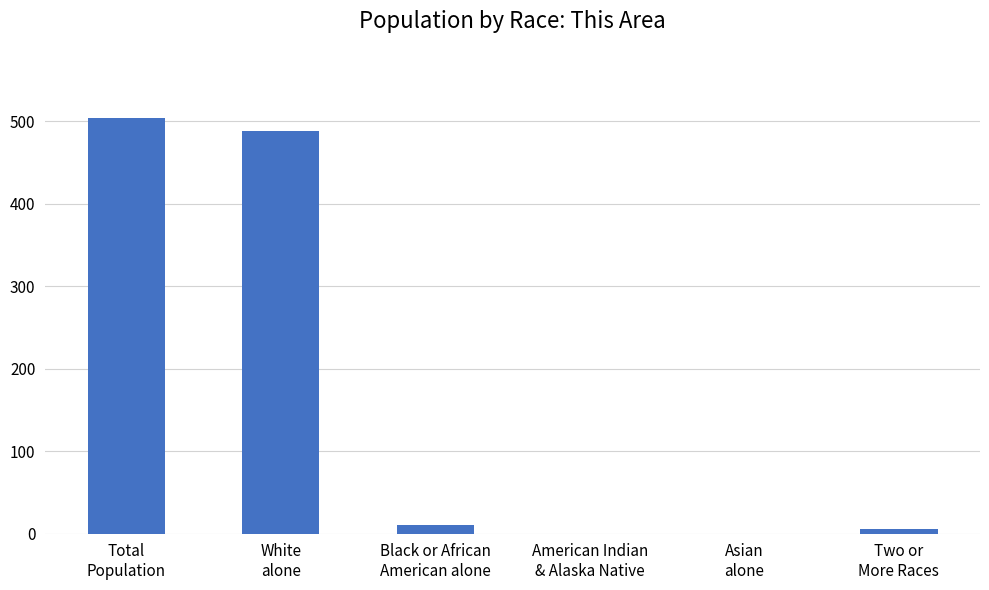

What is the greatest value displayed?

504